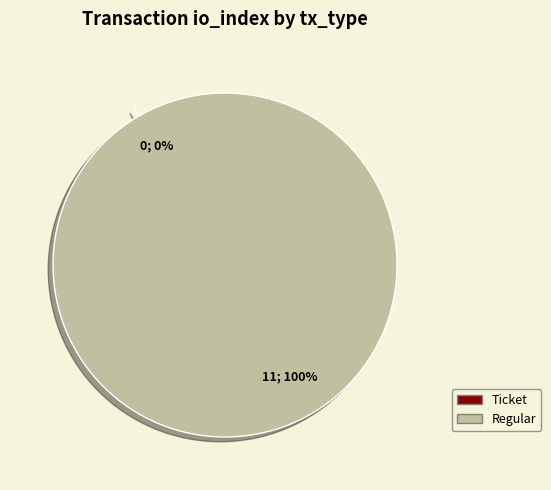

Which category has the biggest portion of the pie?

Regular